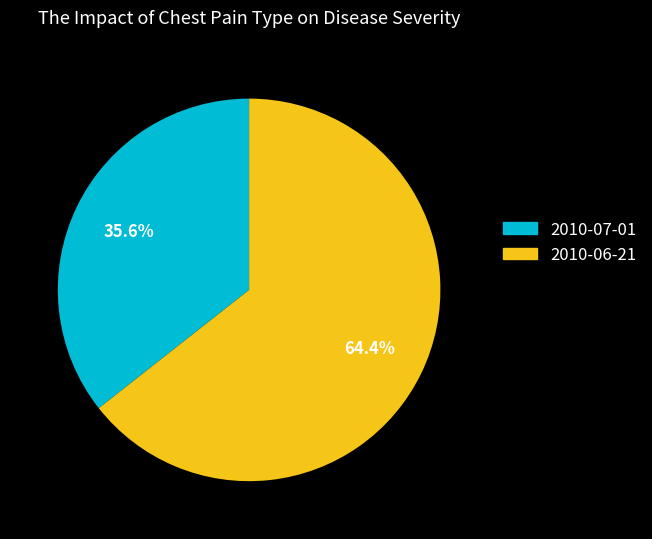

To the nearest percent, what is the combined percentage of 2010-07-01 and 2010-06-21?

100%